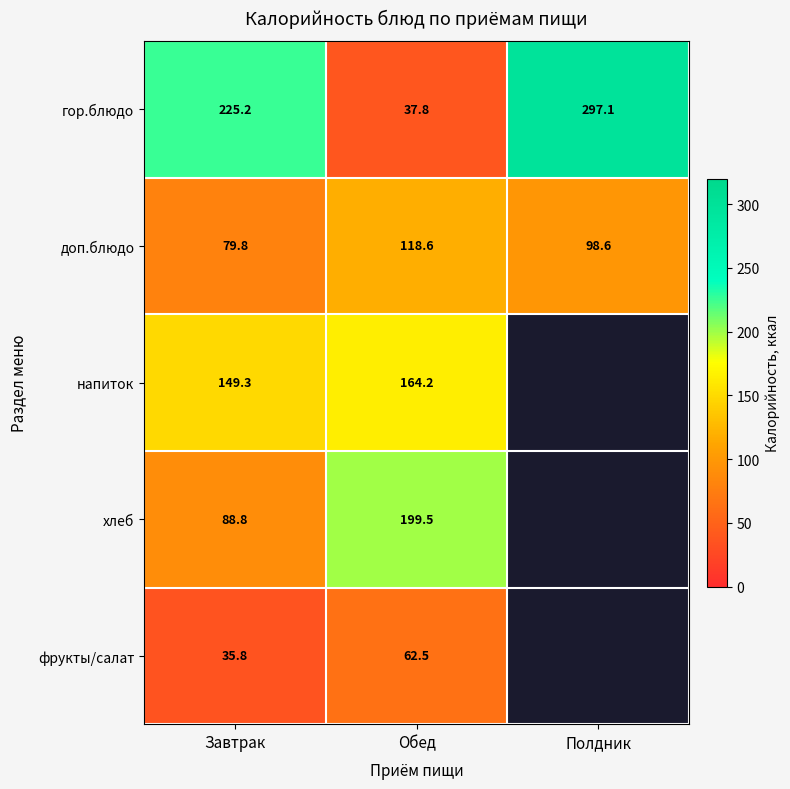

What is the difference between the highest and lowest values at Обед?

161.7